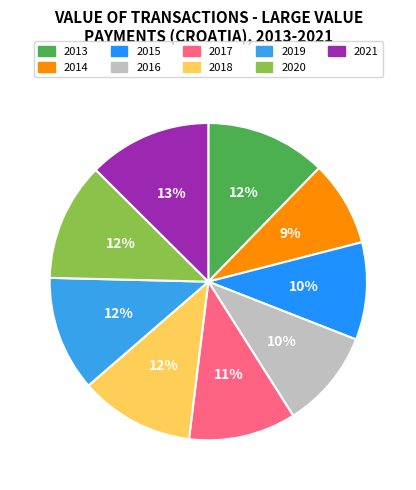

The 2013 slice represents 24% of the pie. True or false?

False